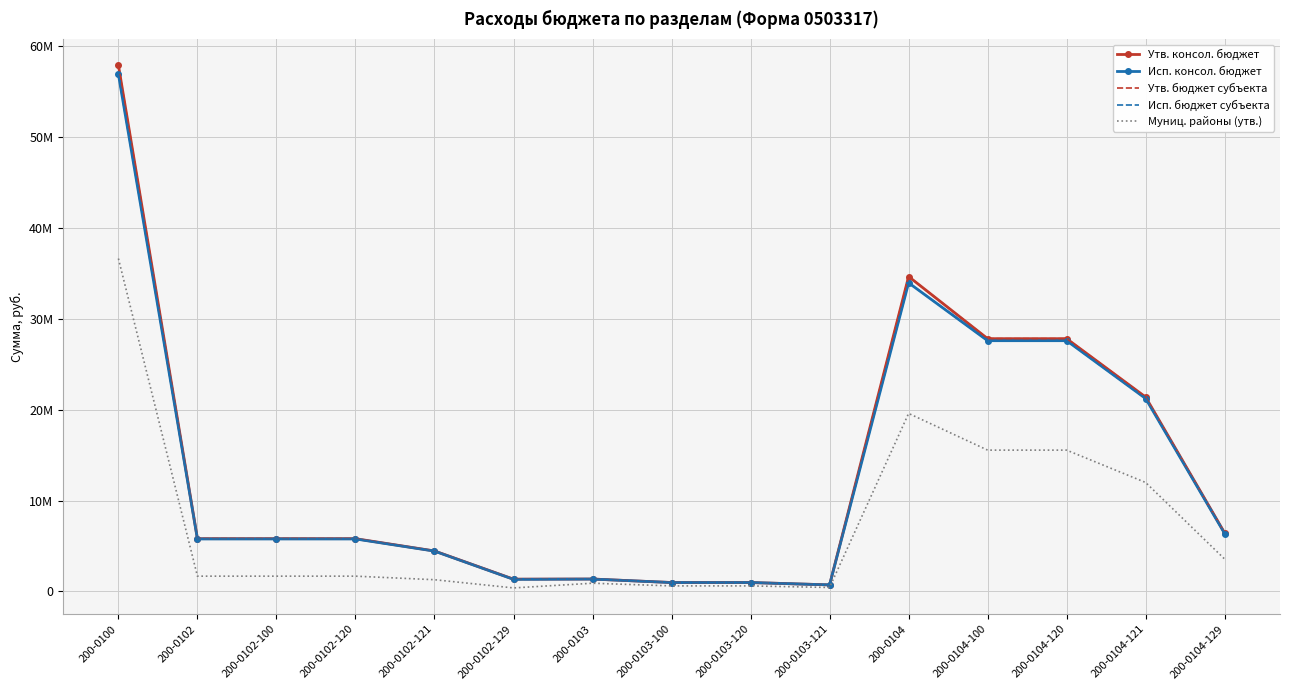

What is the smallest value displayed?

390666.0